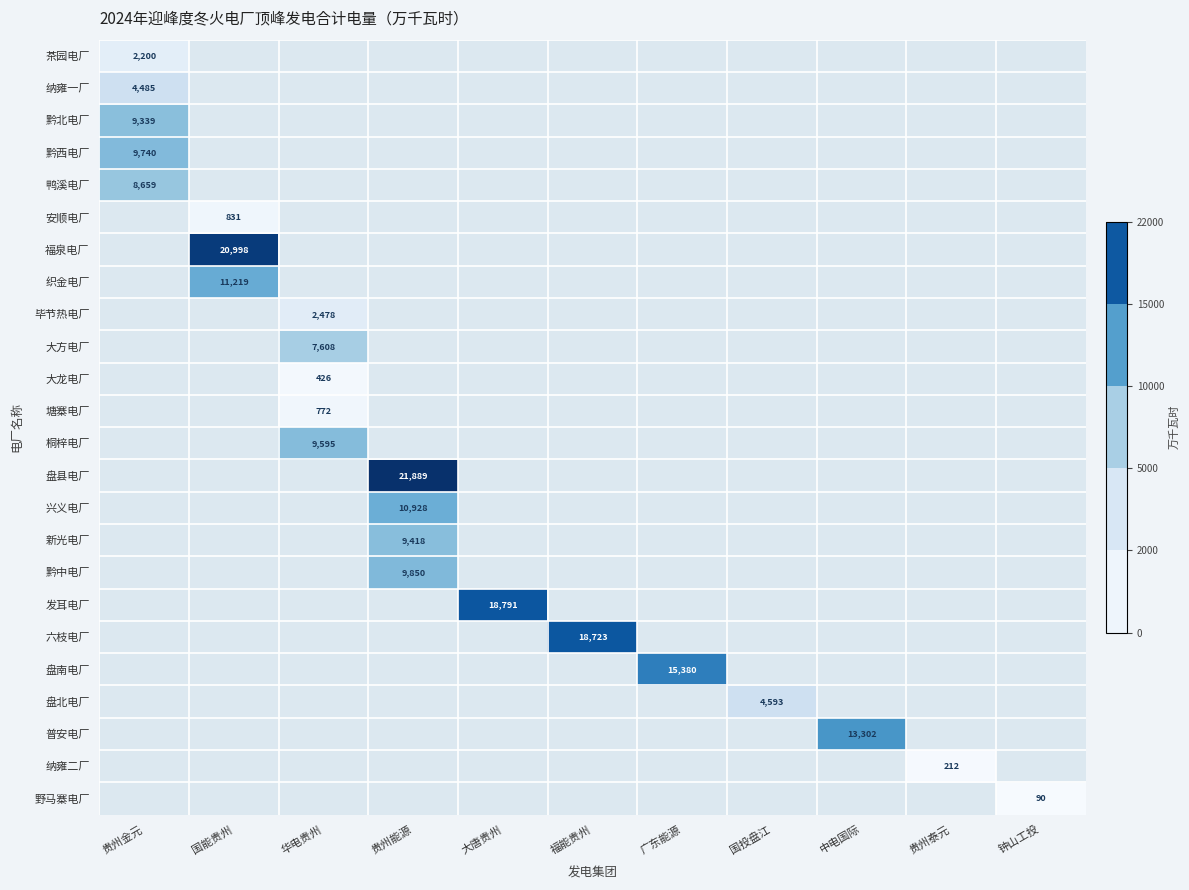

The 大方电厂 series shows 7608 at 华电贵州. True or false?

True